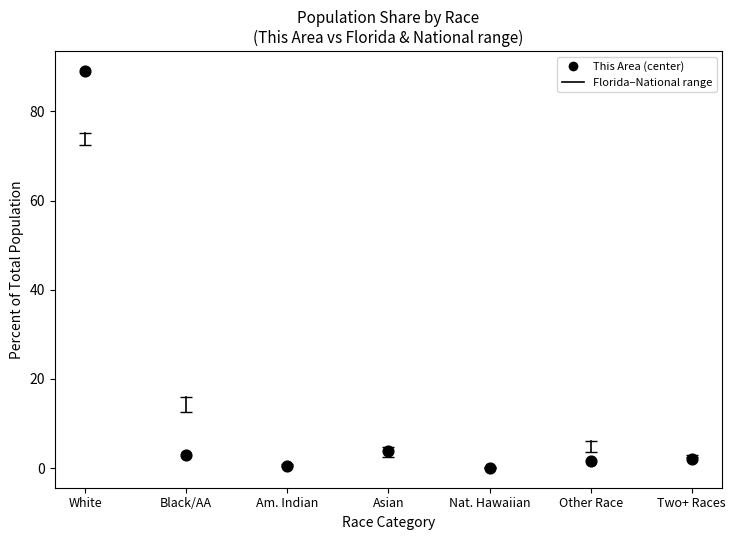

What is the range of Y values (max minus min)?

89.0